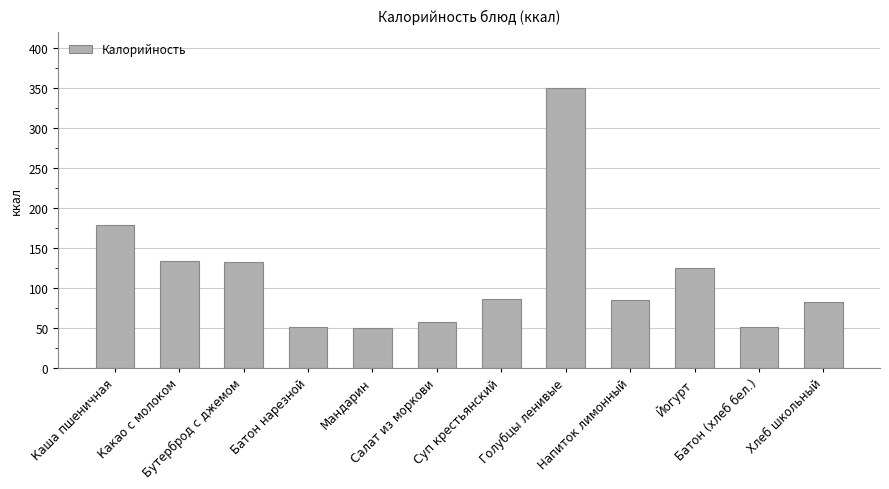

What is the greatest value displayed?

350